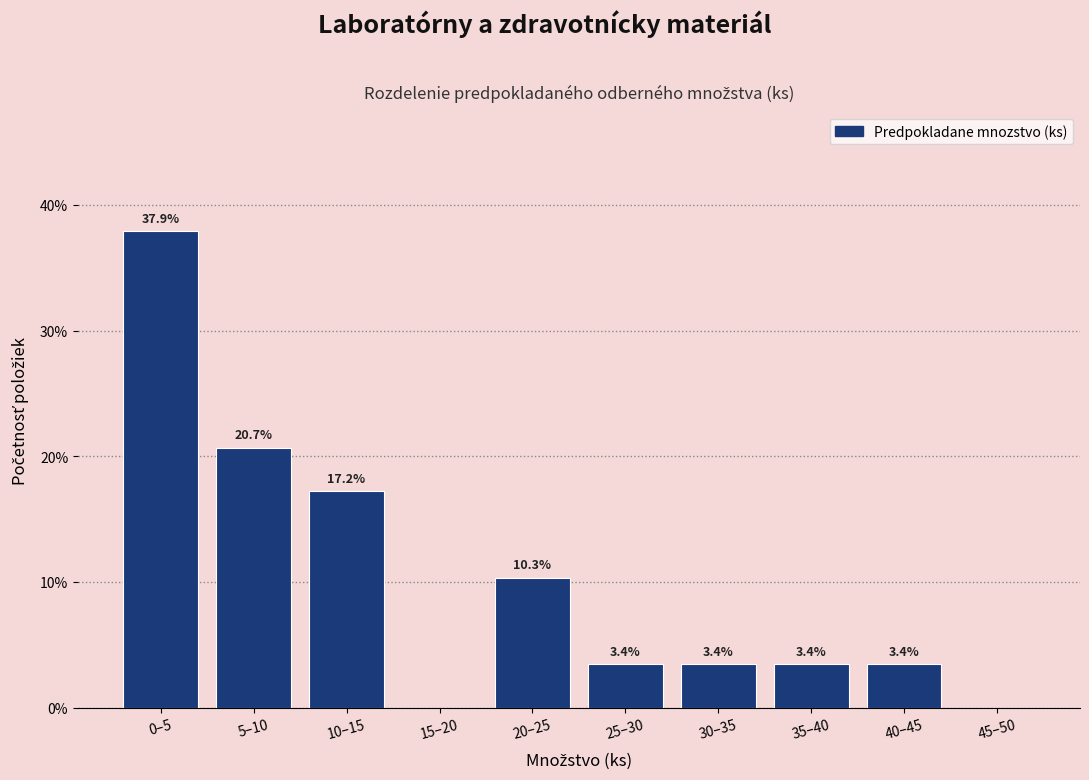

Reading left to right, what are all the values shown in this chart?

0–5=37.9	5–10=20.7	10–15=17.2	15–20=0.0	20–25=10.3	25–30=3.4	30–35=3.4	35–40=3.4	40–45=3.4	45–50=0.0